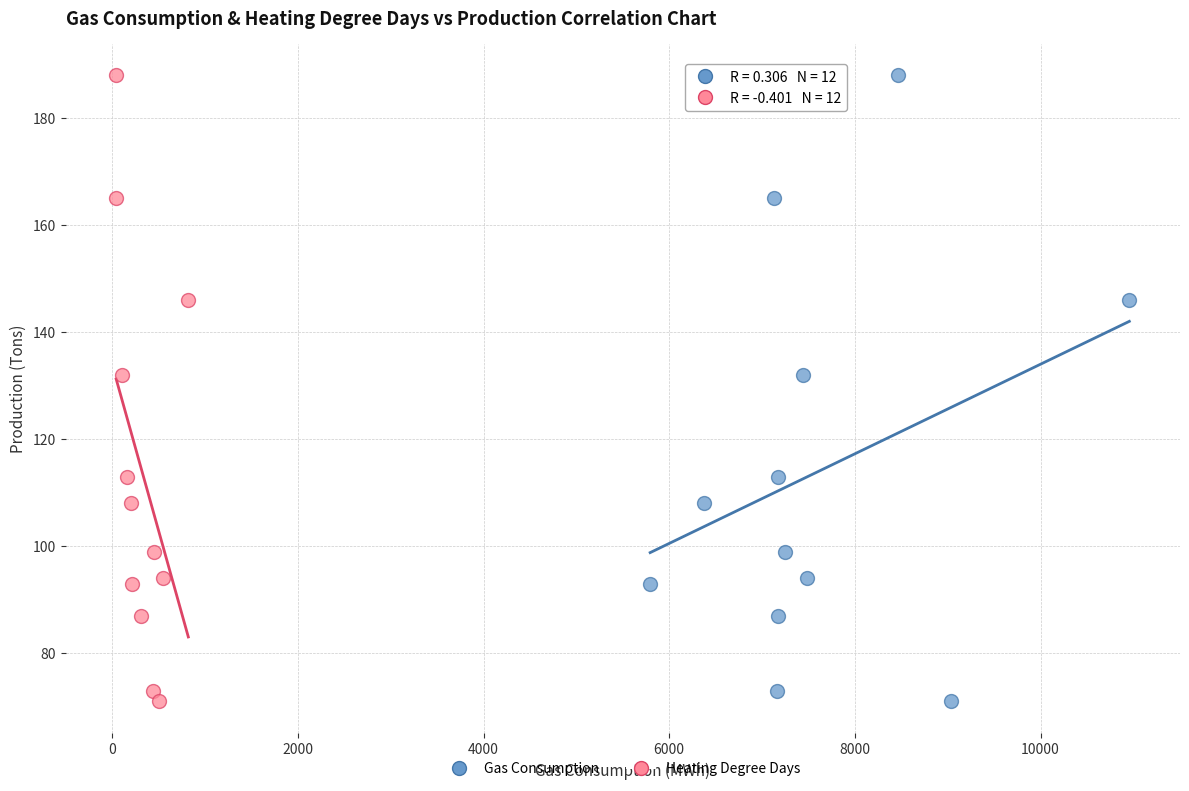

What are all the series names shown in the legend?

Gas Consumption, Heating Degree Days